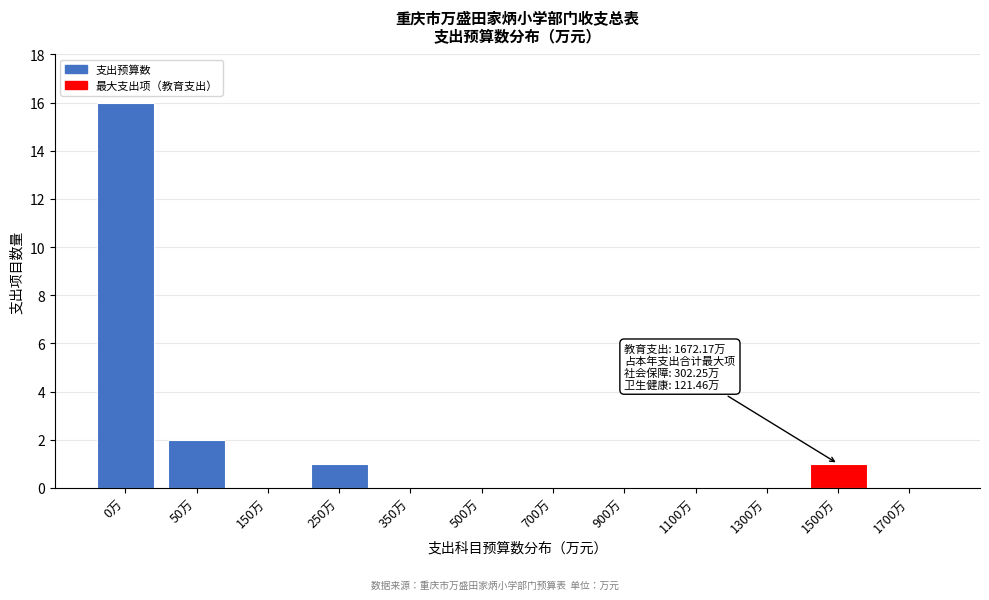

Reading left to right, what are all the values shown in this chart?

0万=16	50万=2	150万=0	250万=1	350万=0	500万=0	700万=0	900万=0	1100万=0	1300万=0	1500万=1	1700万=0